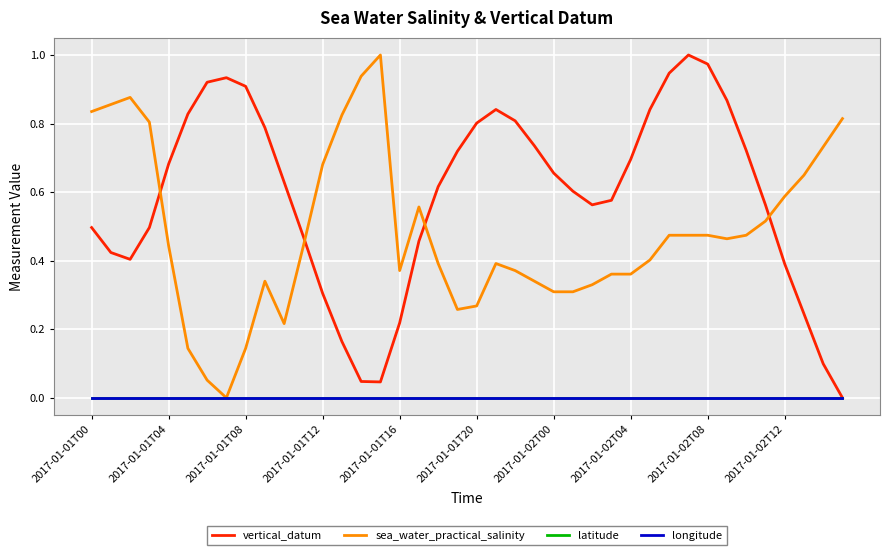

Which category has the highest value across all series?

31